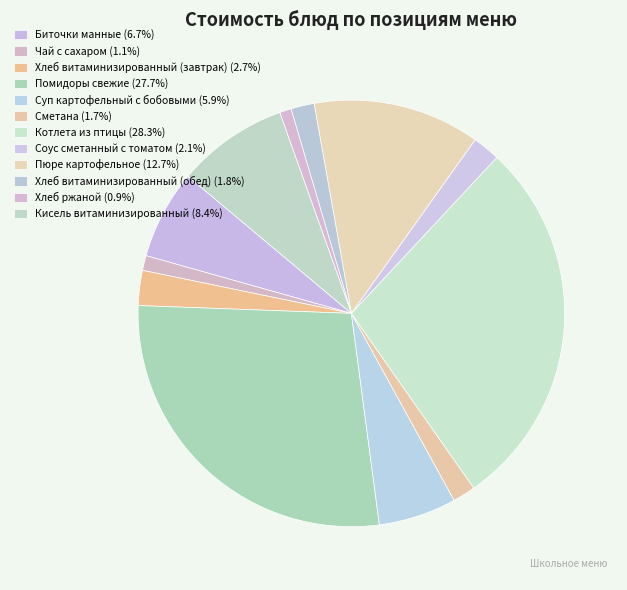

The Пюре картофельное slice represents 19% of the pie. True or false?

False